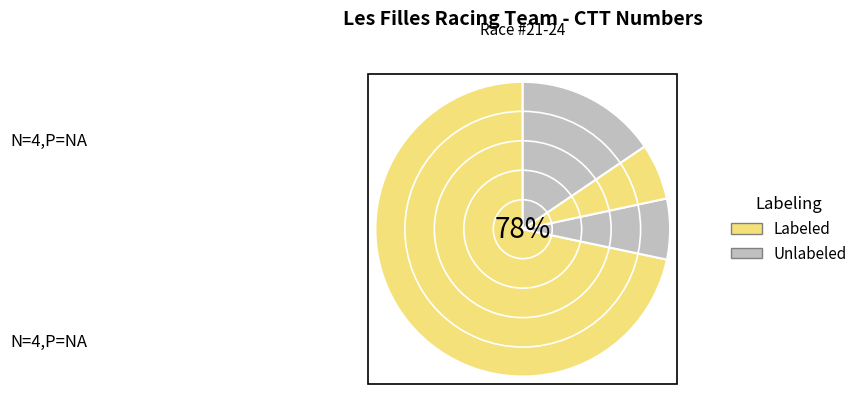

Count the number of slices in the pie.

4